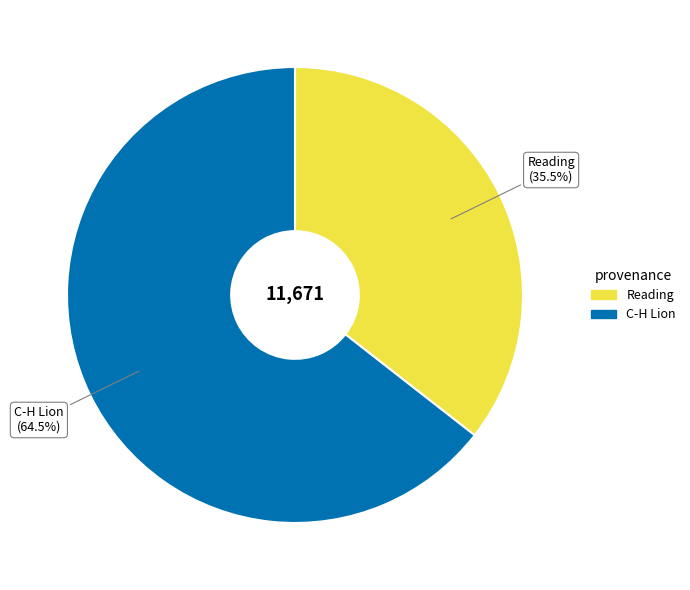

Approximately how many times larger is the value at C-H Lion compared to Reading?

1.8